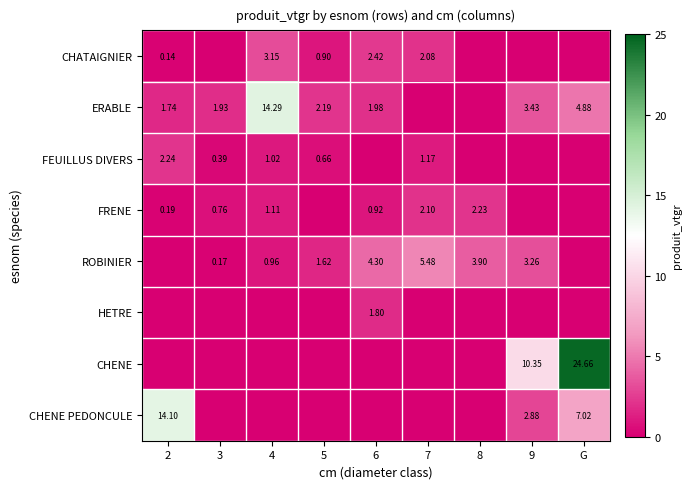

List the series in order of their peak value, lowest first.

HETRE, FRENE, FEUILLUS DIVERS, CHATAIGNIER, ROBINIER, CHENE PEDONCULE, ERABLE, CHENE